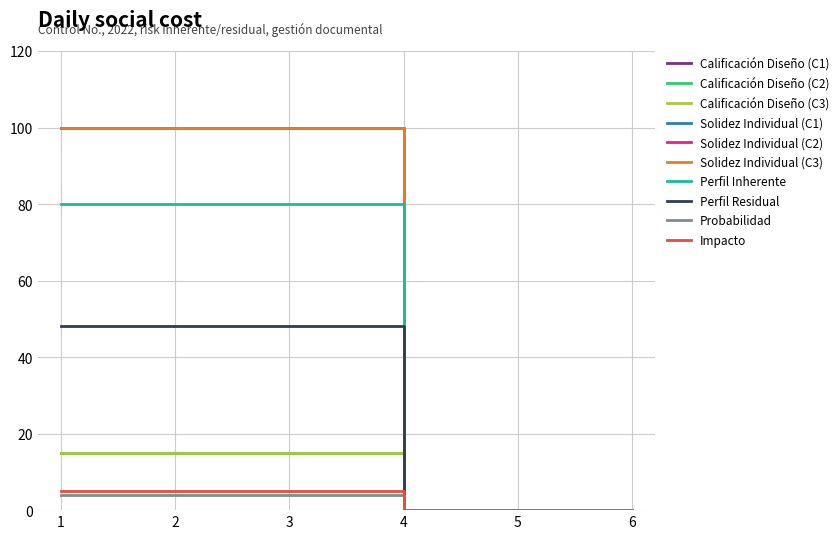

Does the chart display data point markers on the line(s)?

No